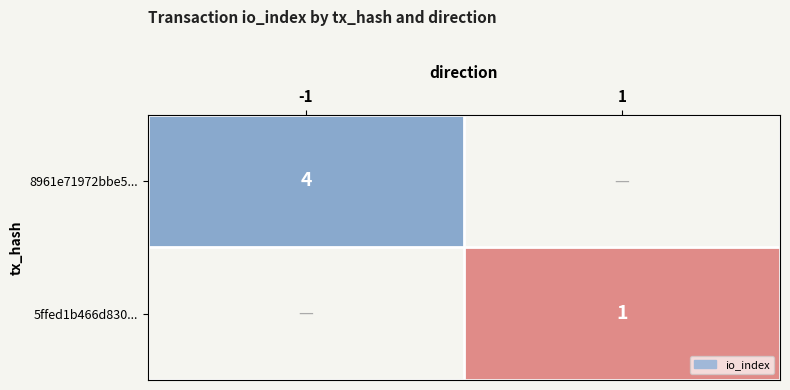

True or false: 8961e71972bbe5... has a value of 1 at -1.

False